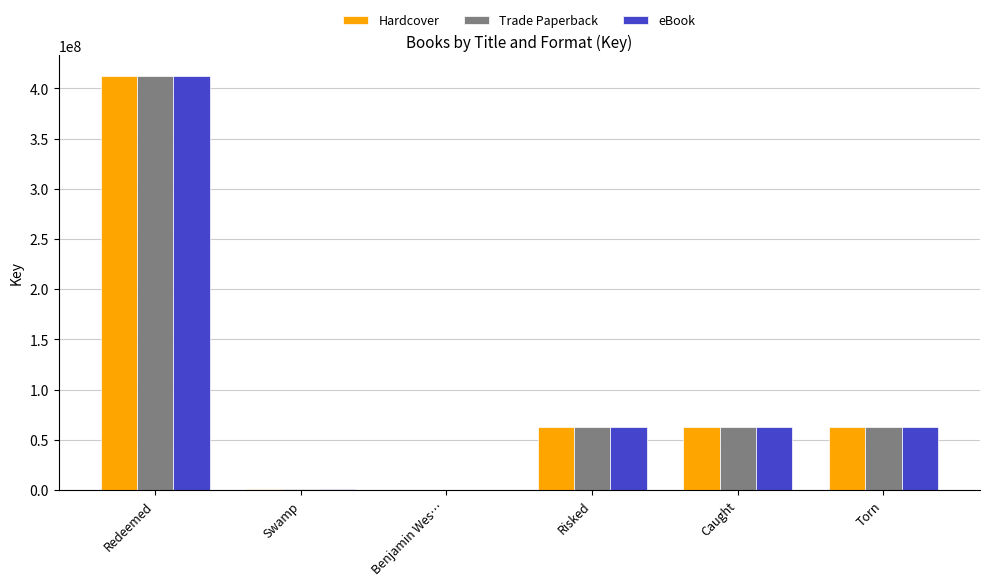

At which category does the chart reach its peak across all series?

Redeemed